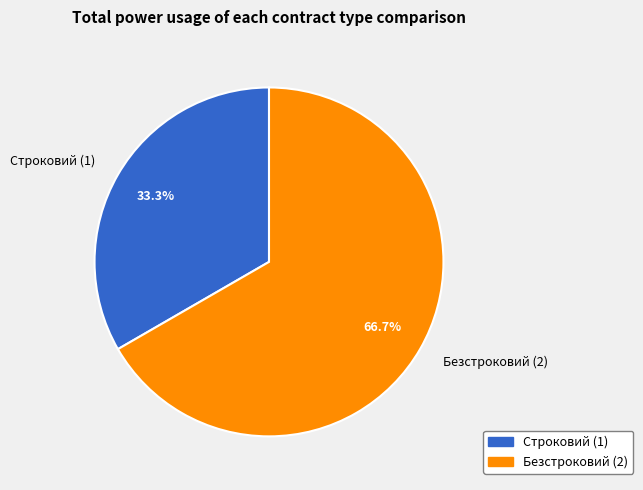

Count the number of slices in the pie.

2